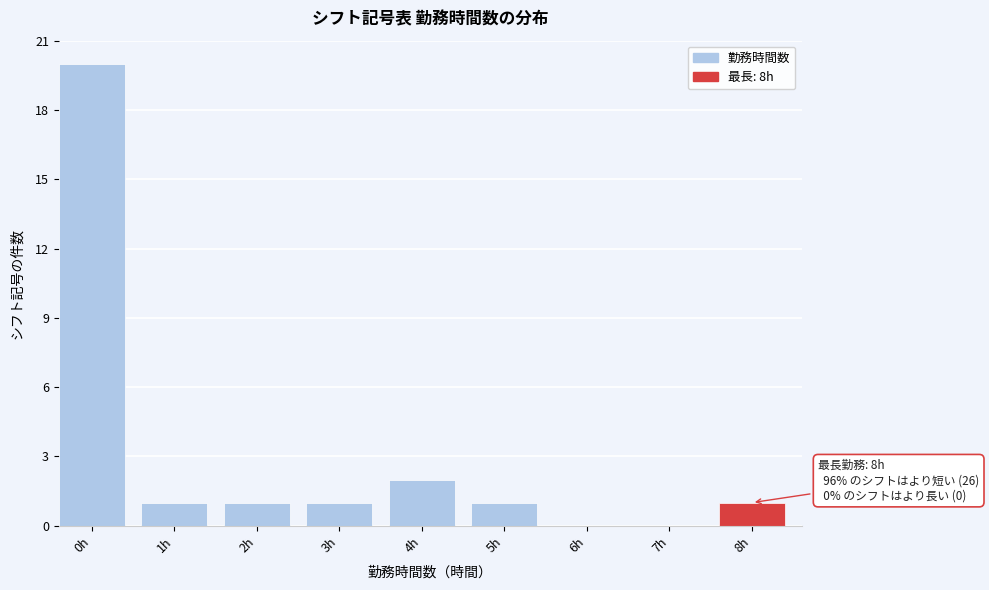

Reading left to right, what are all the values shown in this chart?

0h=20	1h=1	2h=1	3h=1	4h=2	5h=1	6h=0	7h=0	8h=1